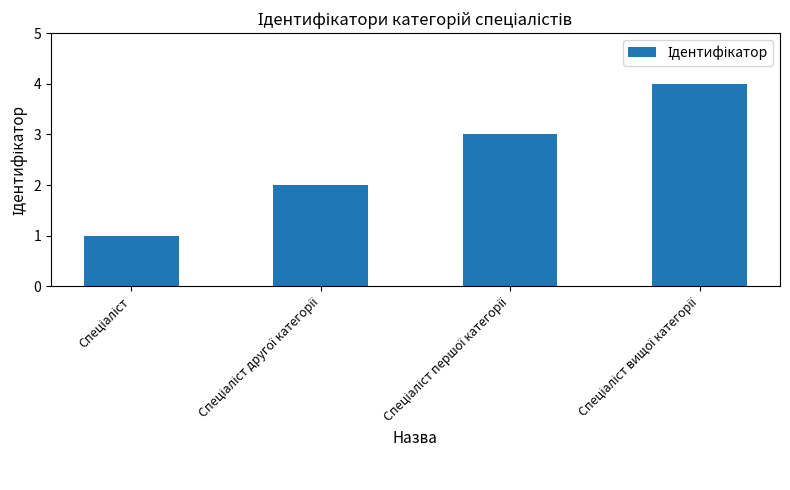

What is the maximum value shown in the chart?

4